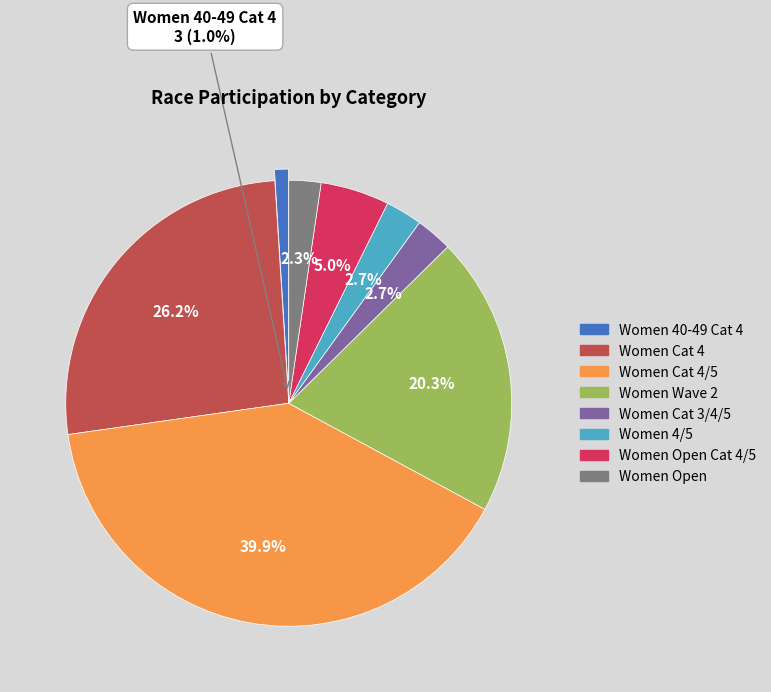

To the nearest percent, what percentage of the pie is Women 4/5?

3%